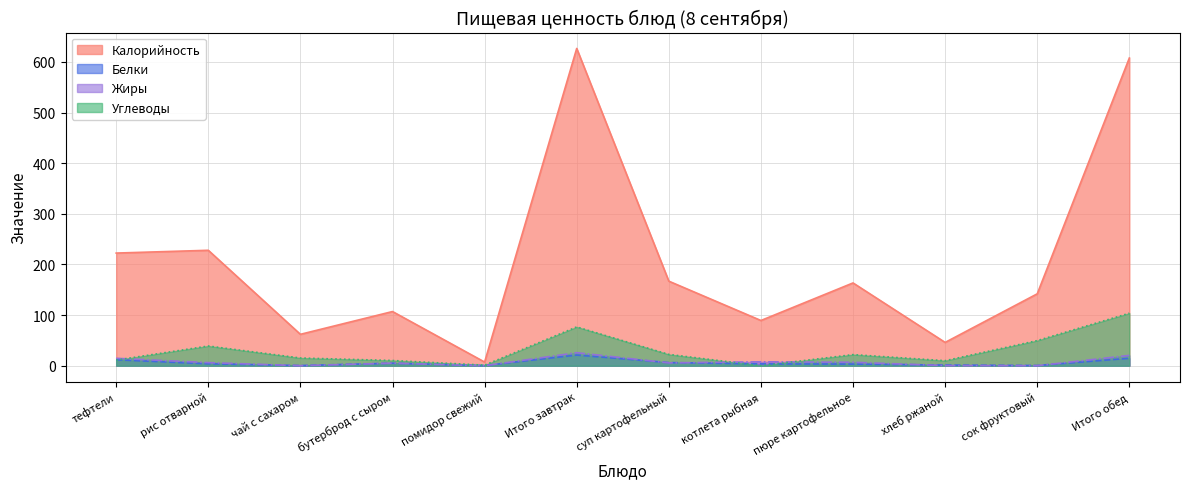

True or false: Белки has a value of 11.7 at тефтели.

True